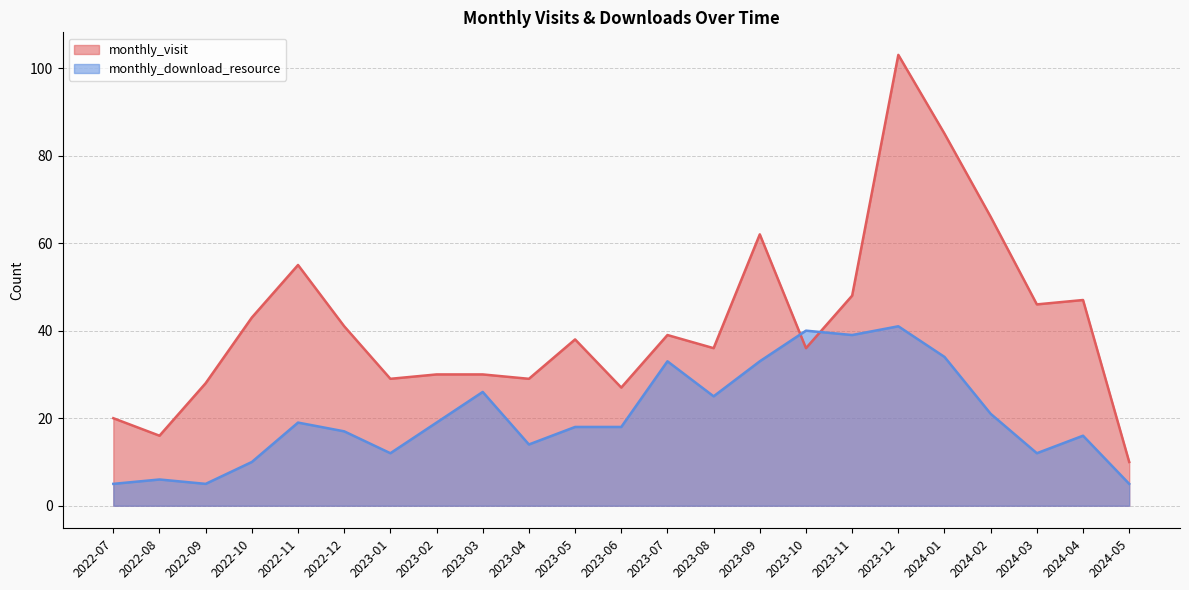

How many values in the monthly_download_resource series exceed 18?

11